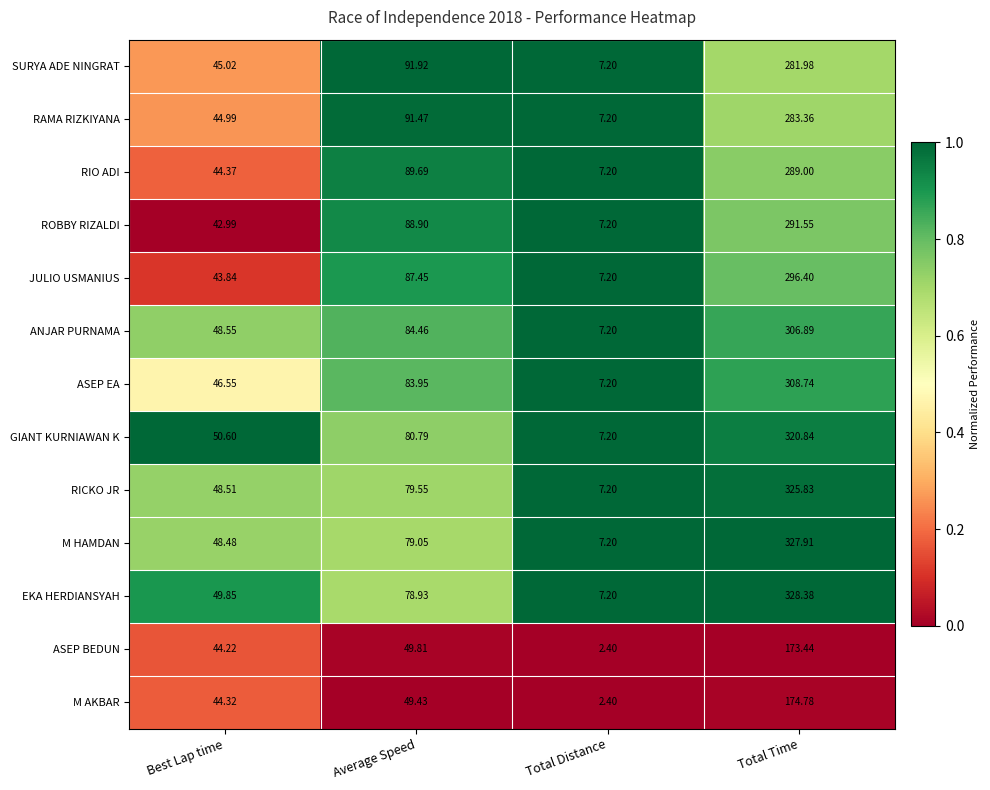

Rank the series by their maximum value, from highest to lowest.

EKA HERDIANSYAH, M HAMDAN, RICKO JR, GIANT KURNIAWAN K, ASEP EA, ANJAR PURNAMA, JULIO USMANIUS, ROBBY RIZALDI, RIO ADI, RAMA RIZKIYANA, SURYA ADE NINGRAT, M AKBAR, ASEP BEDUN